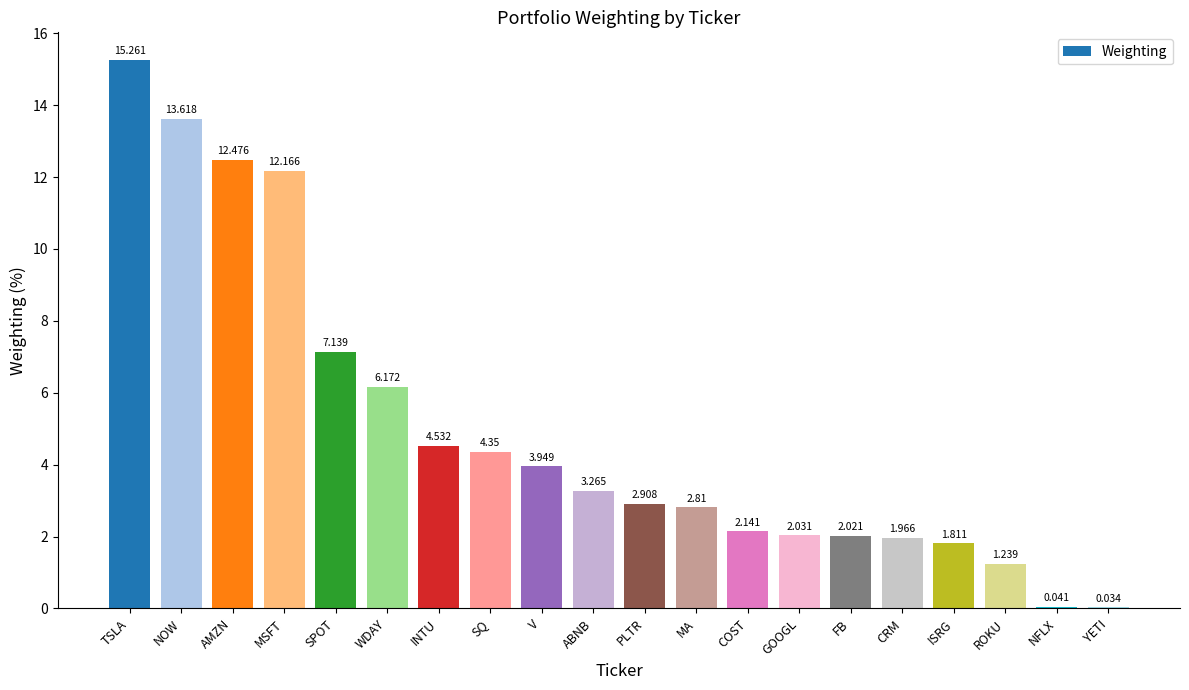

Are the bars horizontal?

No